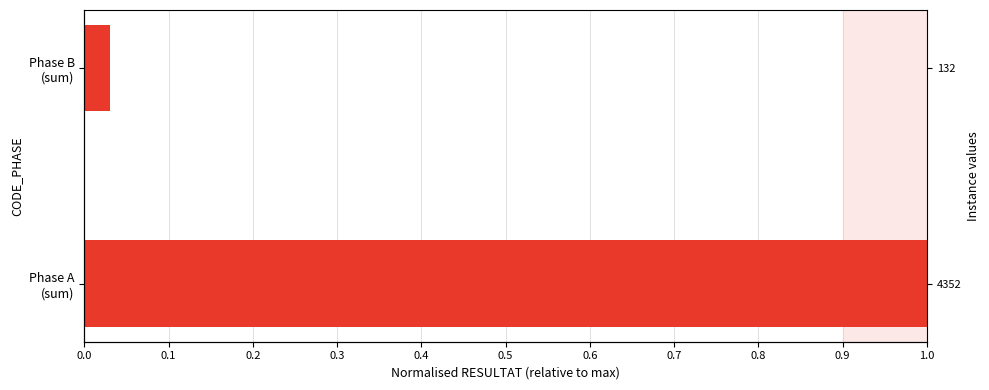

Reading right to left, extract all data points from this chart.

0.0	1.0